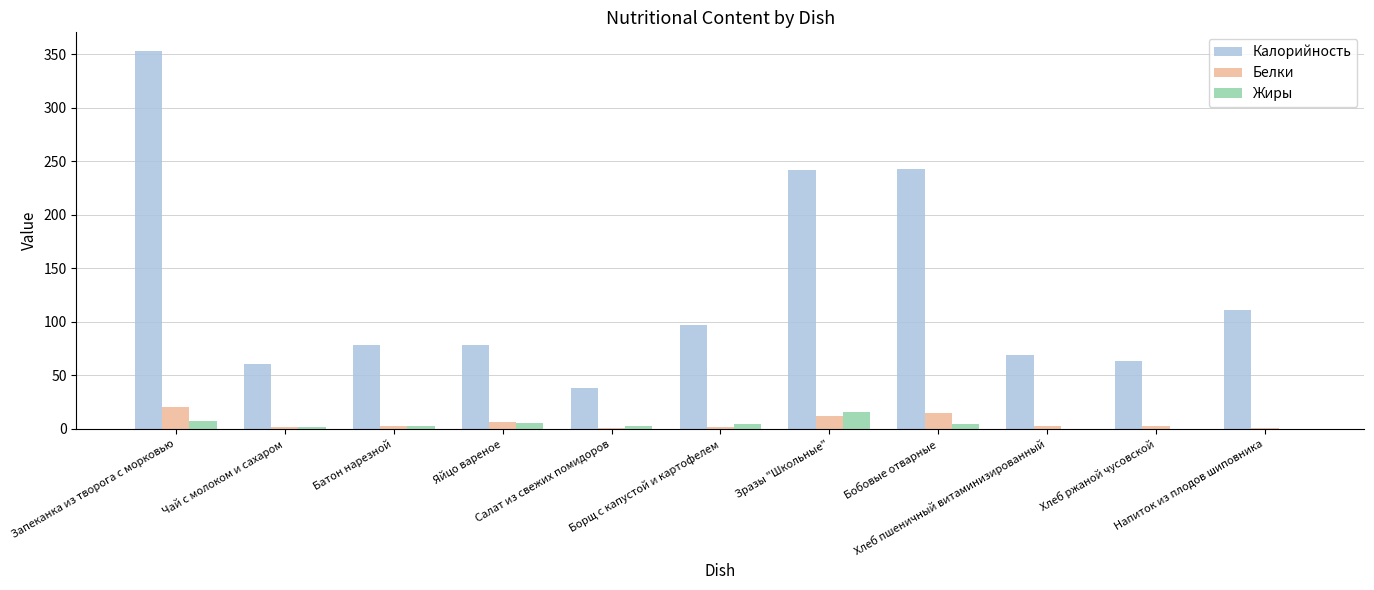

At which label does Жиры first exceed 2?

Запеканка из творога с морковью